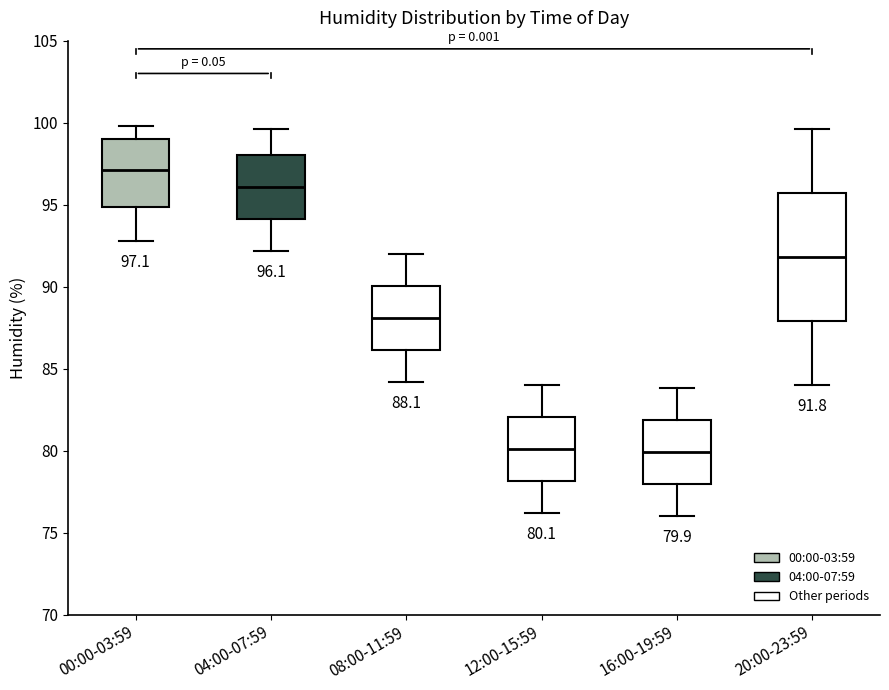

Which box has the highest median line?

00:00-03:59